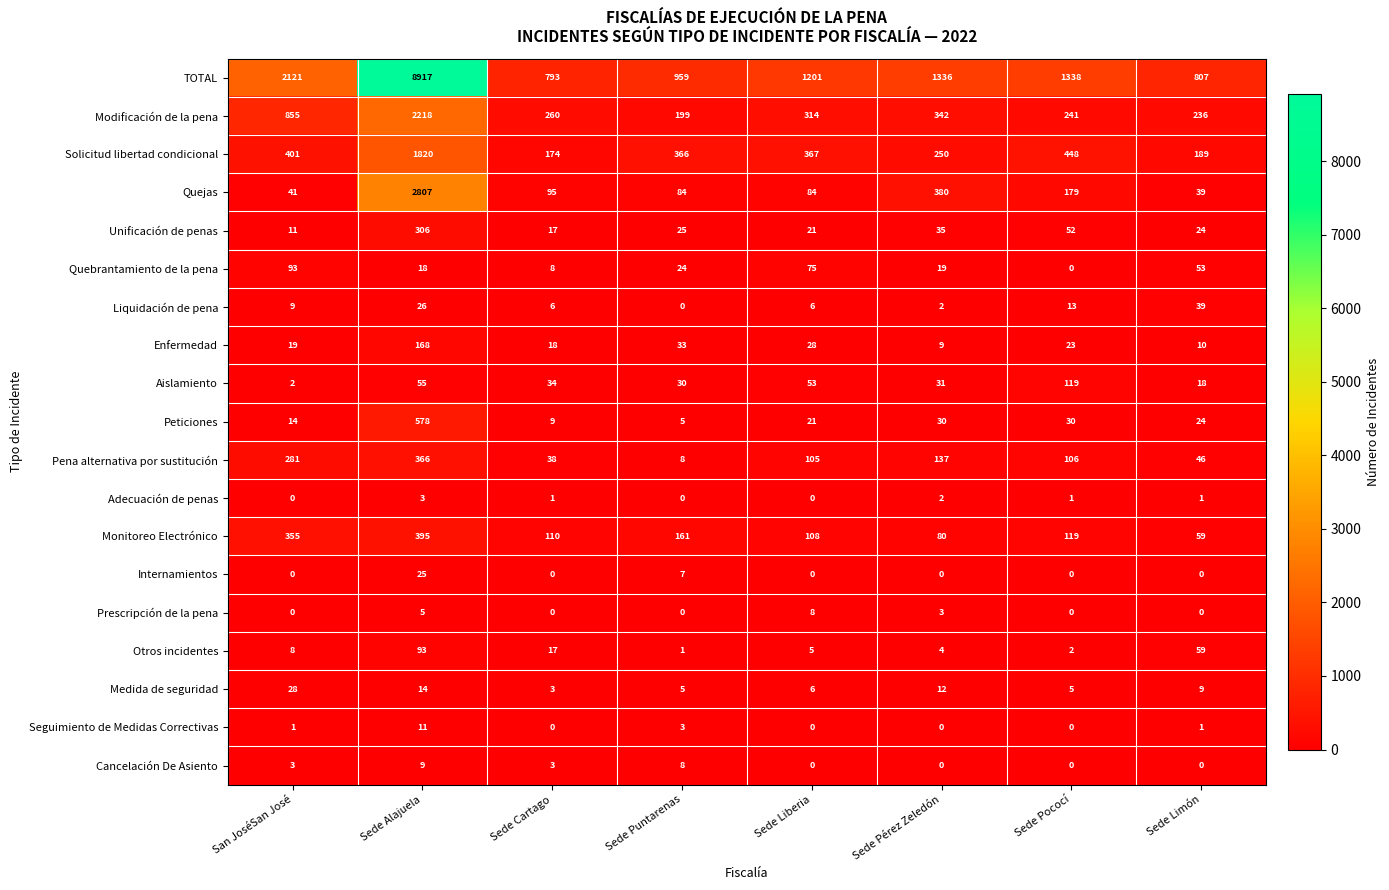

The Medida de seguridad series shows 40 at San JoséSan José. True or false?

False